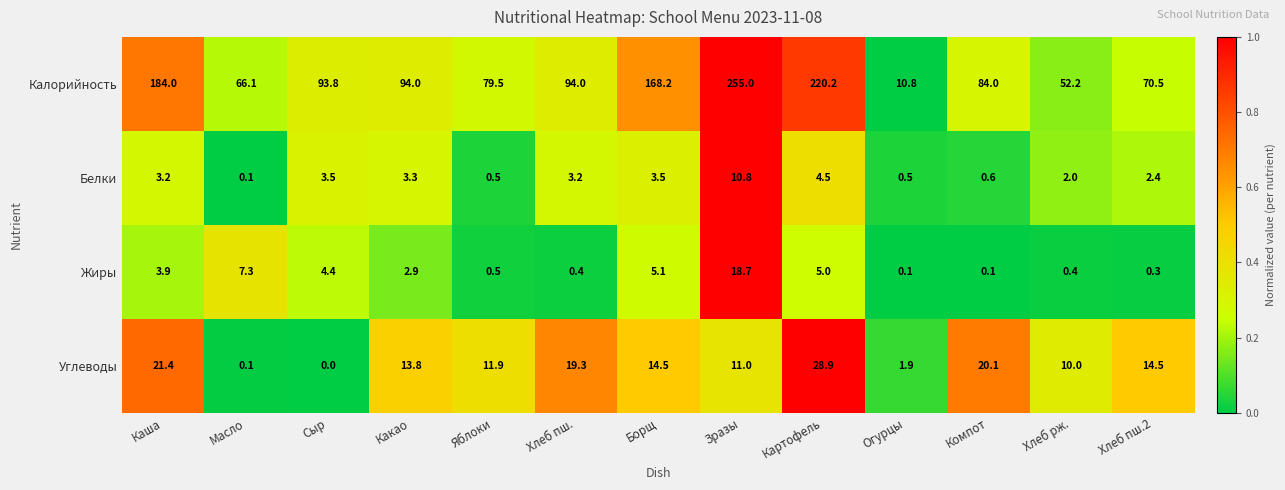

What is the difference between the maximum and minimum values in the Жиры series?

18.6